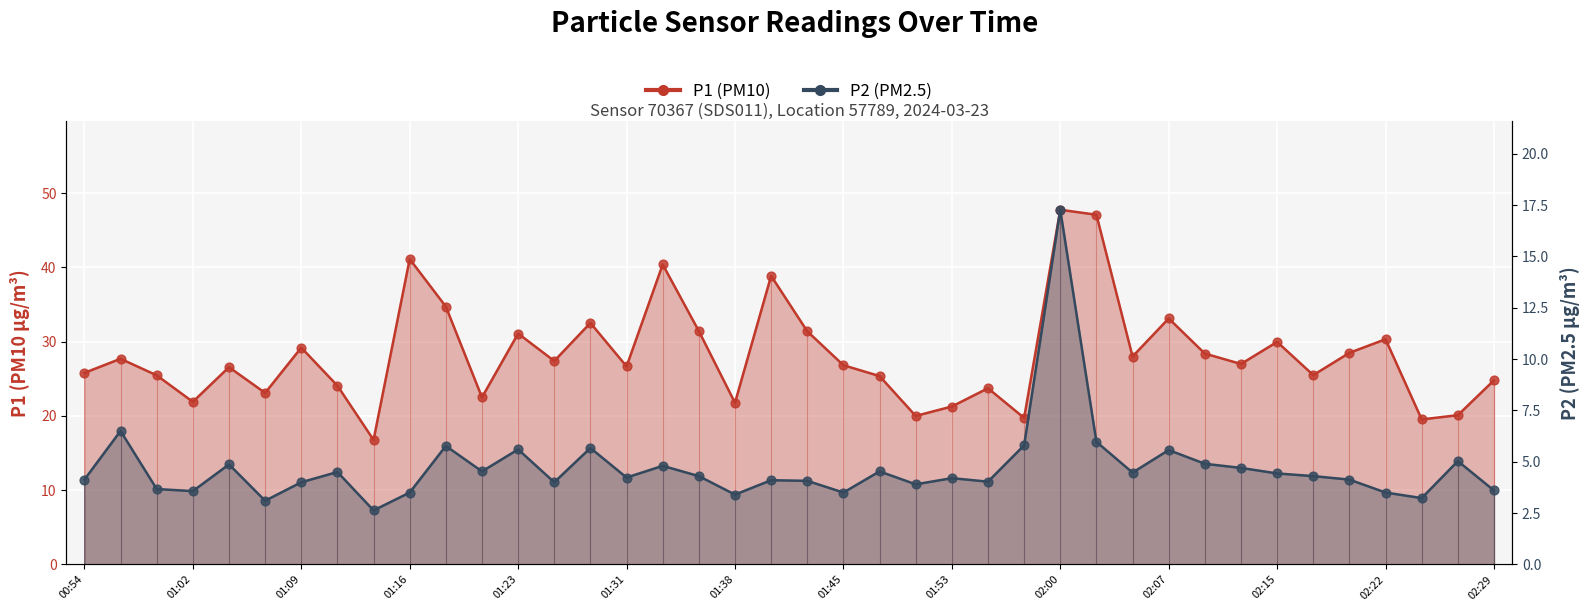

What is the total value across all series at 02:29?

28.4